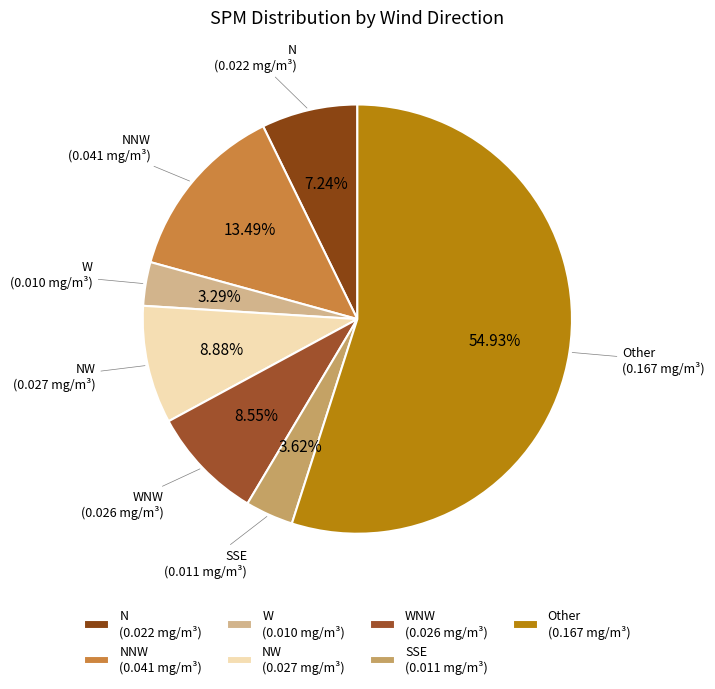

Does any single category account for the majority?

Yes